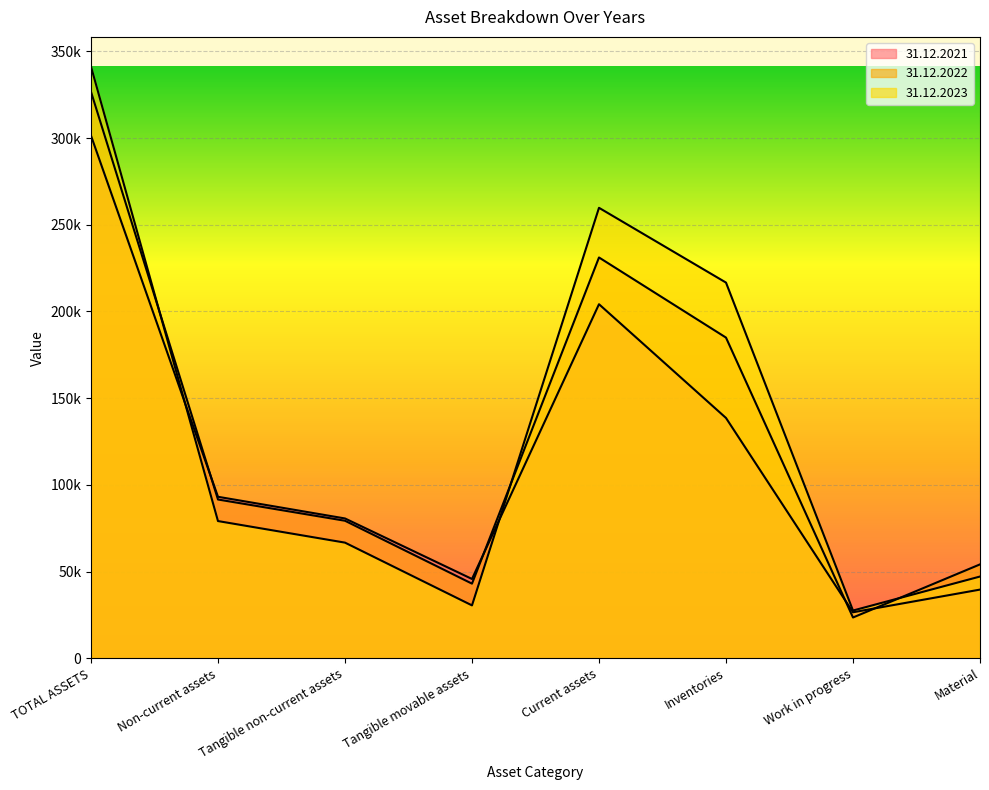

Which has a higher value, Tangible non-current assets or TOTAL ASSETS?

TOTAL ASSETS